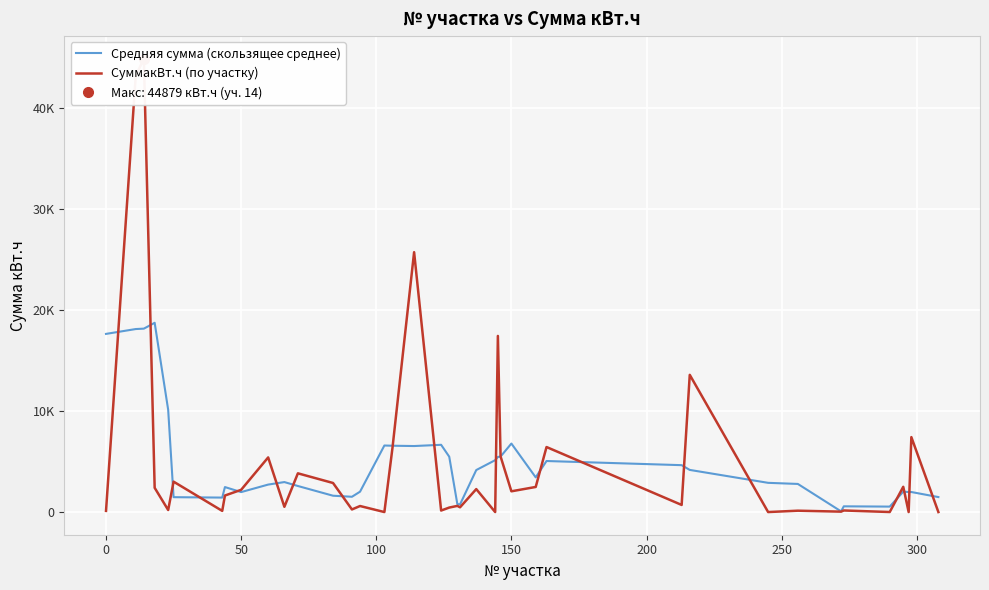

What position from the left is 250?

7